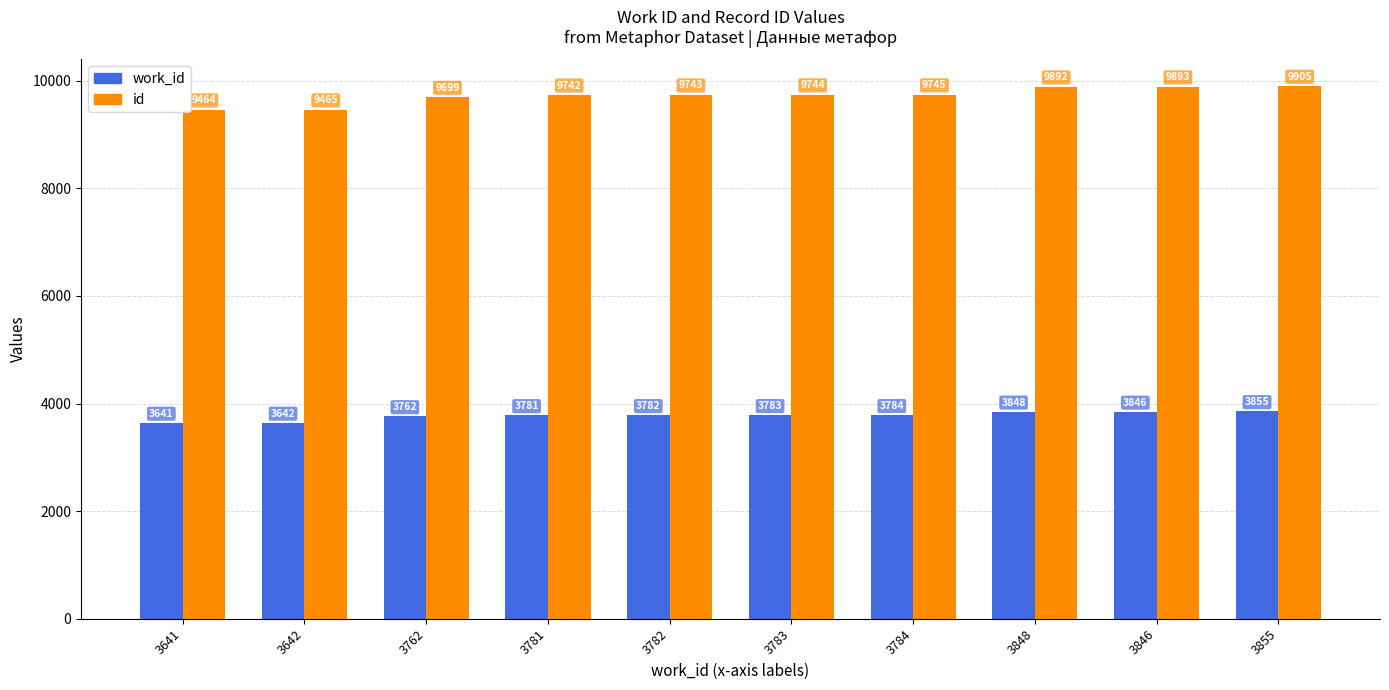

Is it true that work_id equals 3848 at 3848?

True